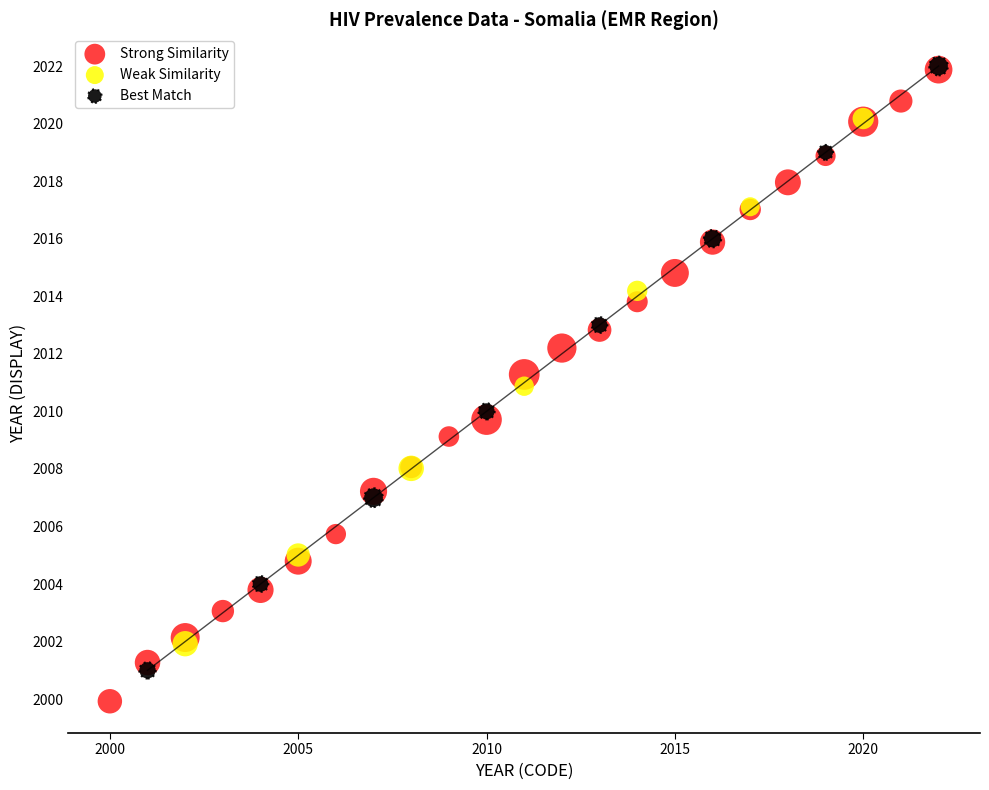

Which series reaches the minimum Y coordinate?

Strong Similarity